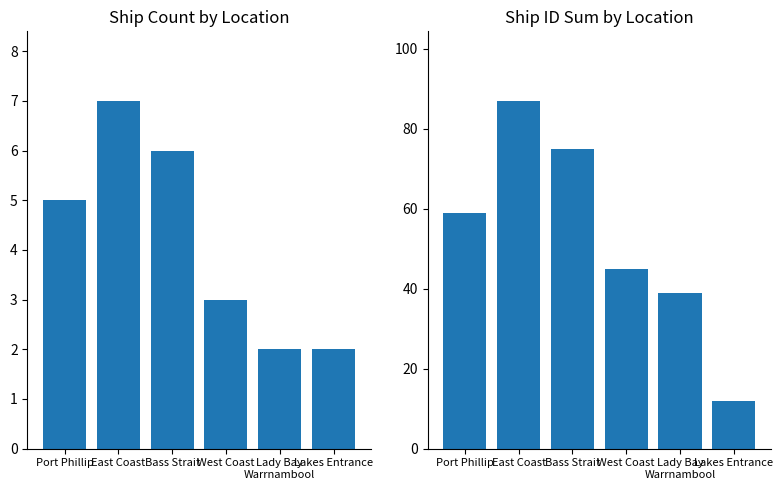

List the labels in order of ID Sum value, smallest first.

Lakes Entrance, Lady Bay
Warrnambool, West Coast, Port Phillip, Bass Strait, East Coast